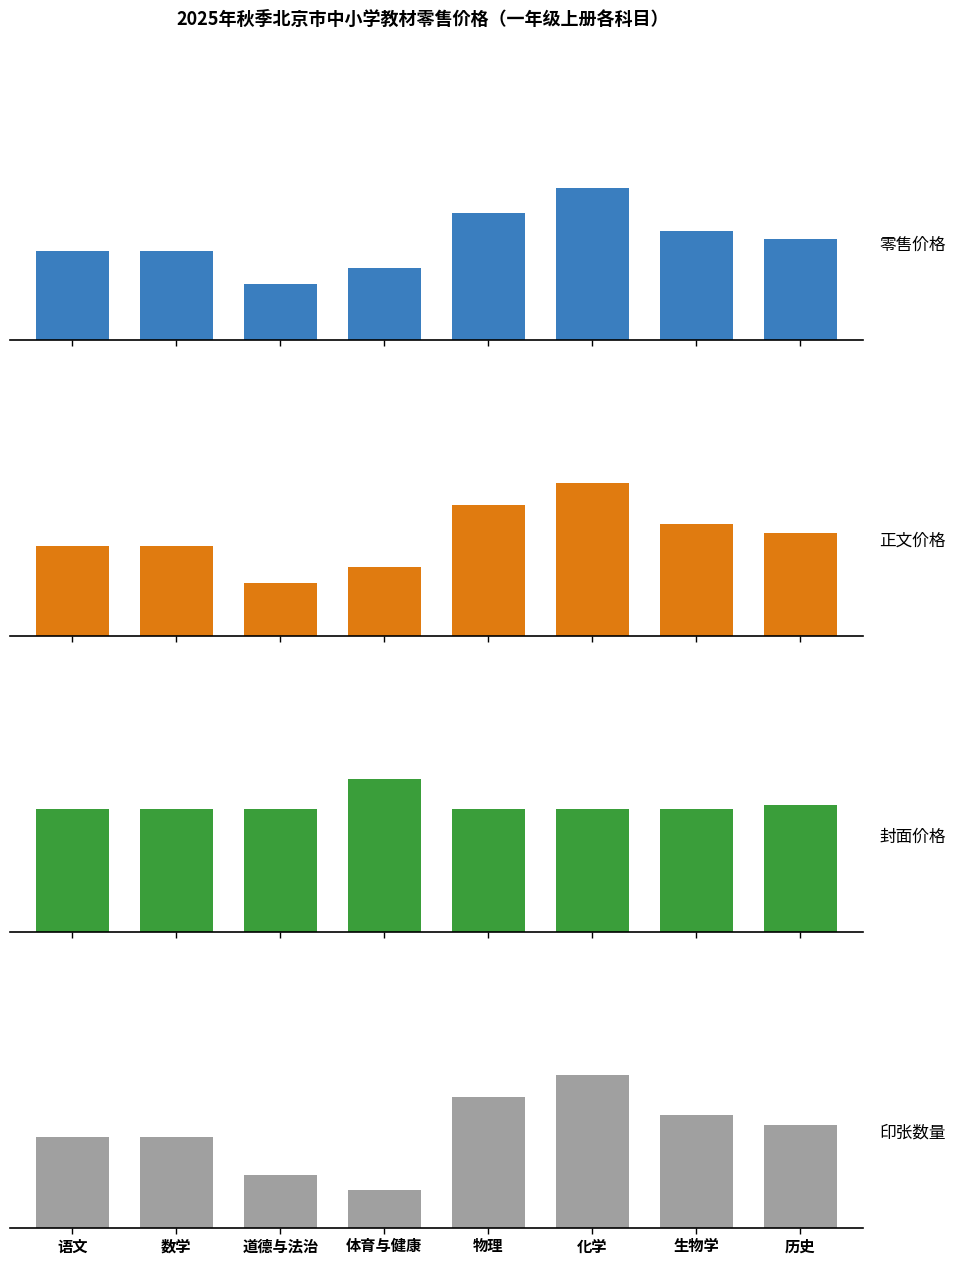

What position from the left is 道德与法治?

3